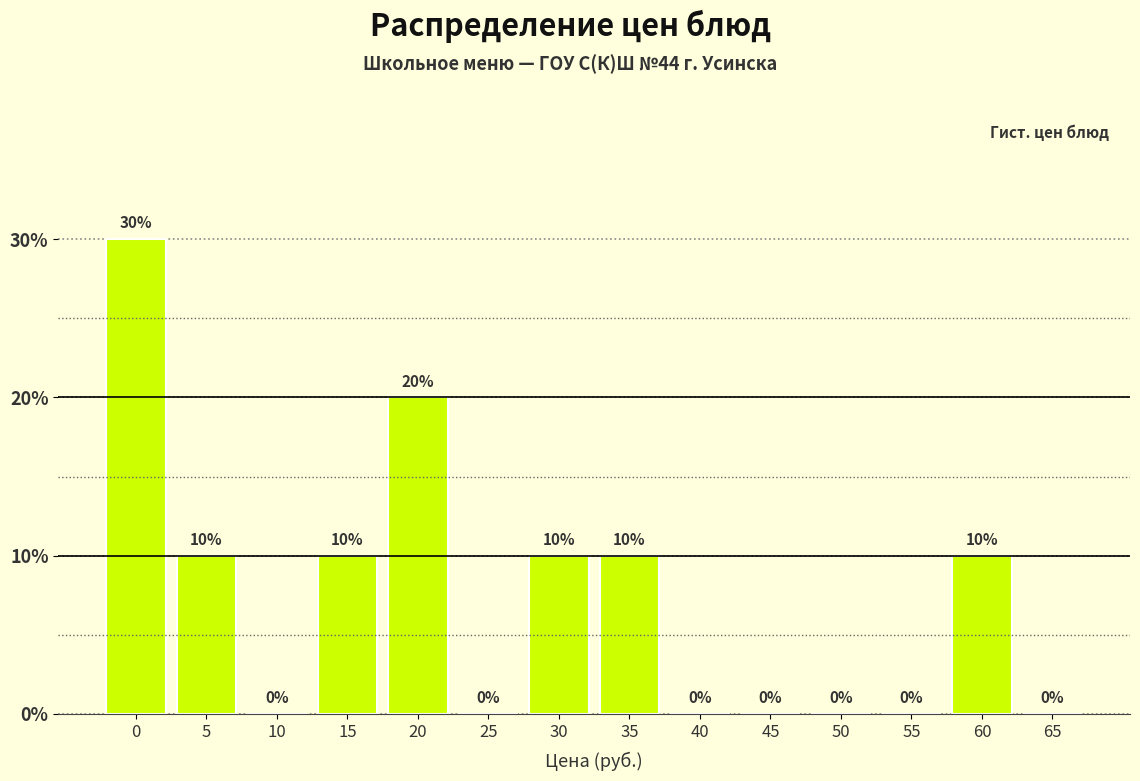

Reading left to right, transcribe all the data shown in this chart.

0=30	5=10	10=0	15=10	20=20	25=0	30=10	35=10	40=0	45=0	50=0	55=0	60=10	65=0